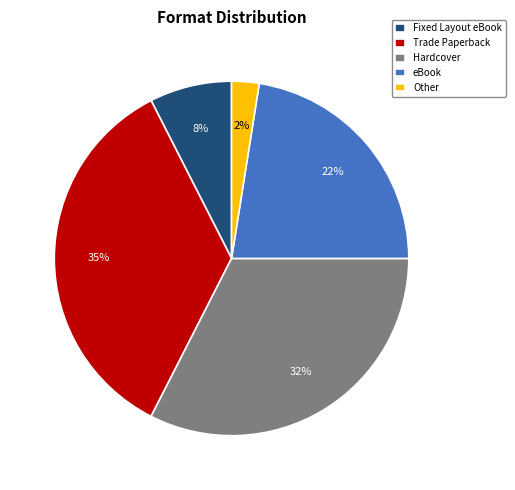

Count the number of slices in the pie.

5